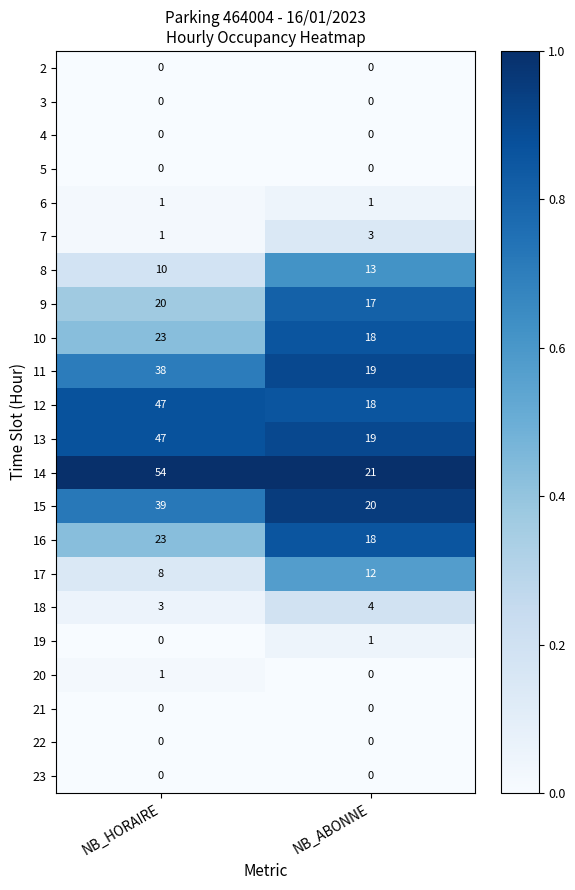

Which label corresponds to the largest value in the chart?

NB_HORAIRE